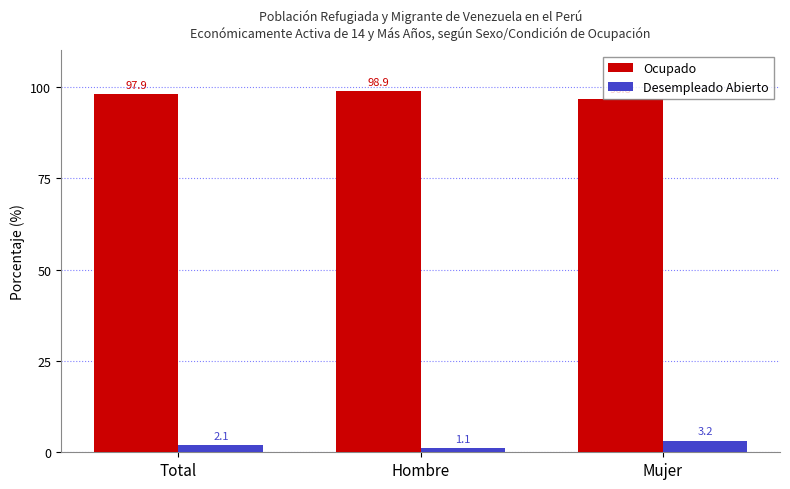

What is the label of the 2nd bar from the right?

Hombre